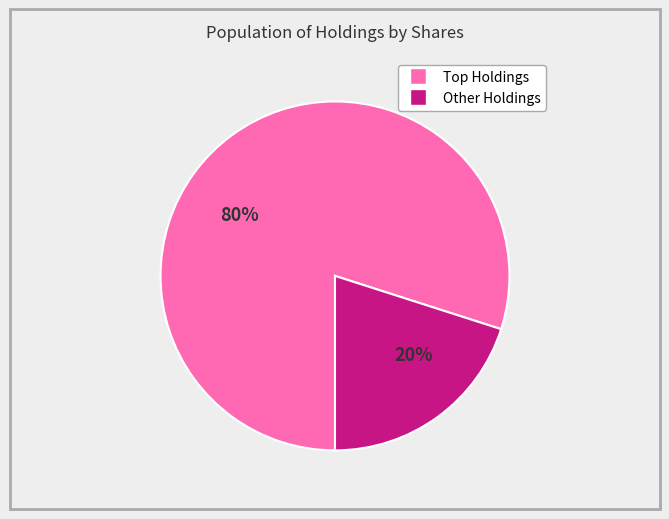

To the nearest percent, what is the average slice percentage?

50%